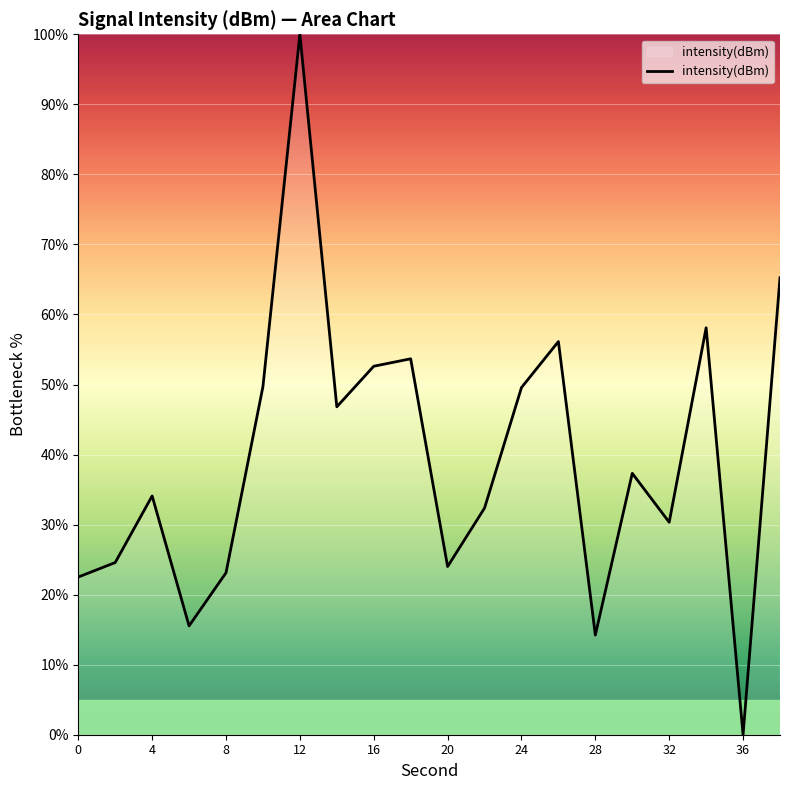

How many values exceed 37?

10